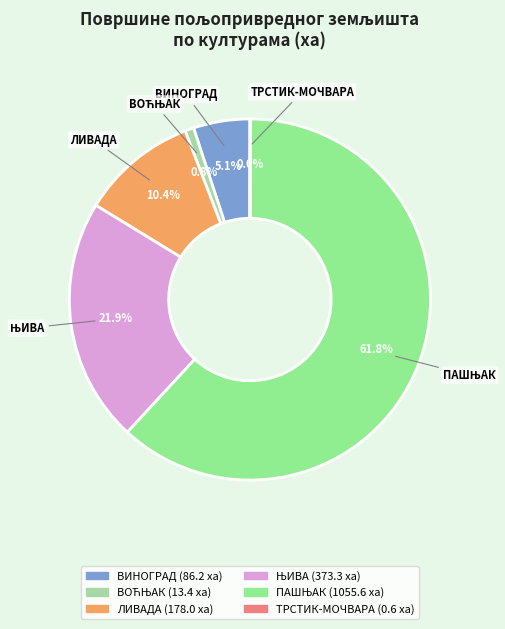

Does any single category account for the majority?

Yes